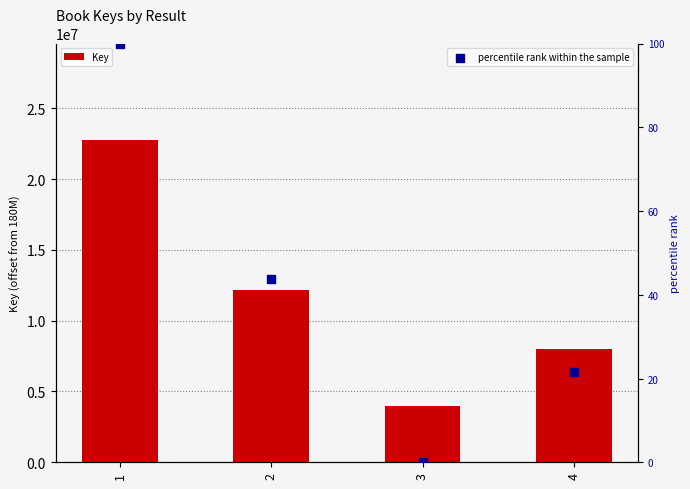

Which series reaches the minimum Y coordinate?

percentile rank within the sample